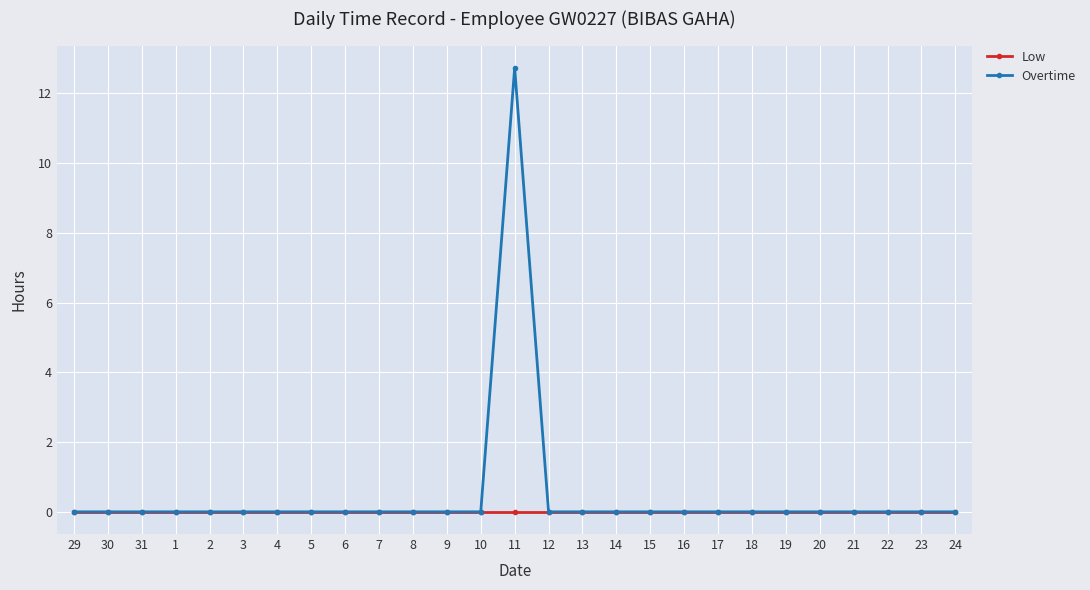

List the series in order of their peak value, lowest first.

Low, Overtime